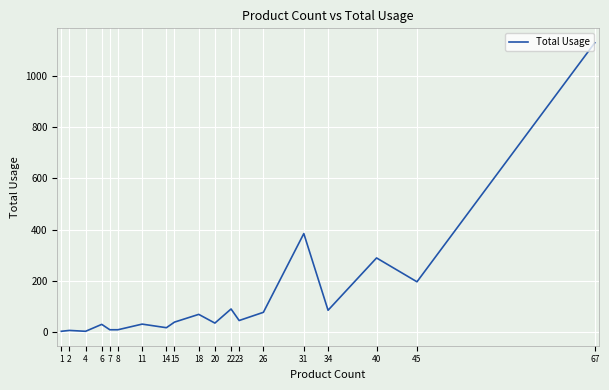

What is the ratio of the value at 2 to the value at 26?

0.1